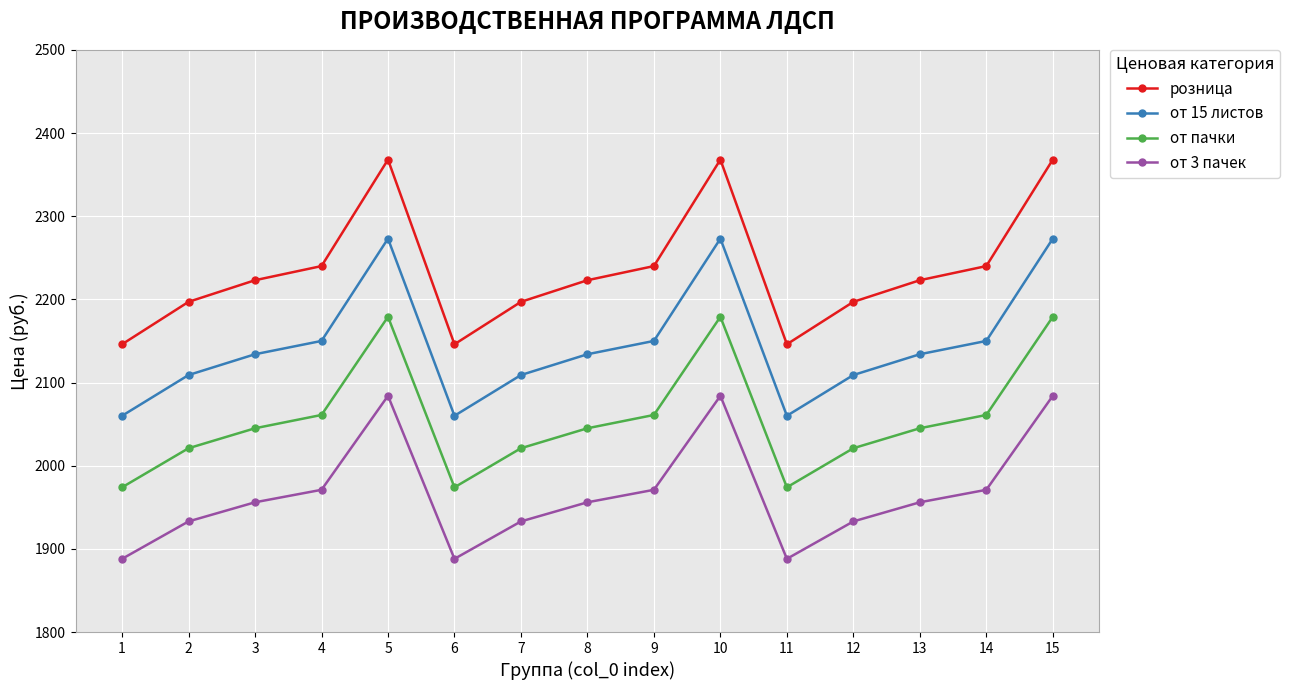

Which series has the largest total across all categories?

розница